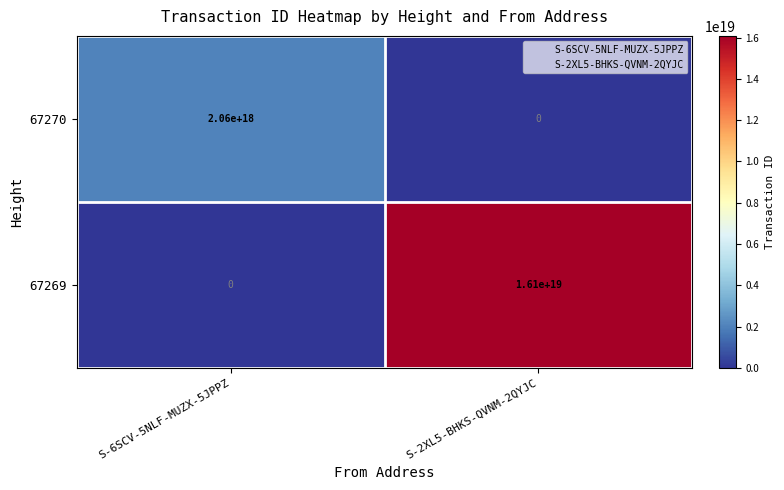

True or false: 67269 has a value of 16100000000000000000 at S-2XL5-BHKS-QVNM-2QYJC.

True